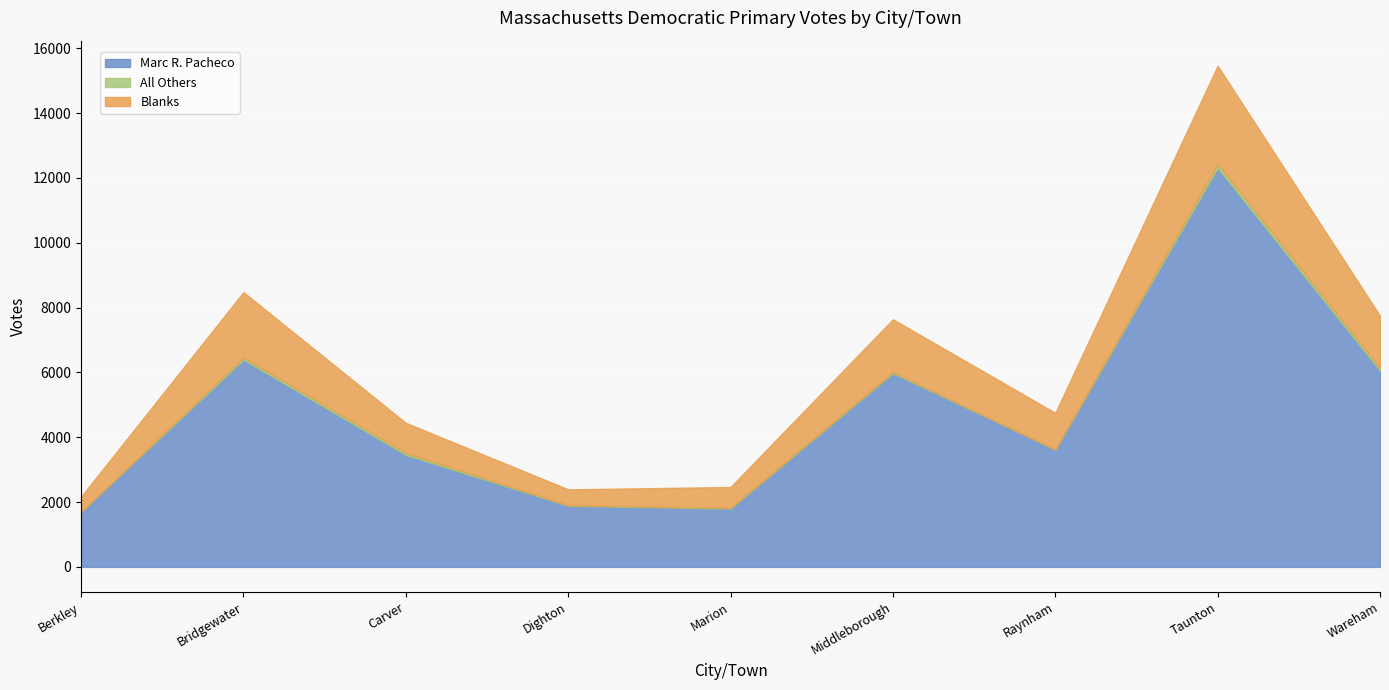

In Marc R. Pacheco, how many points are higher than both neighbors (excluding endpoints)?

3